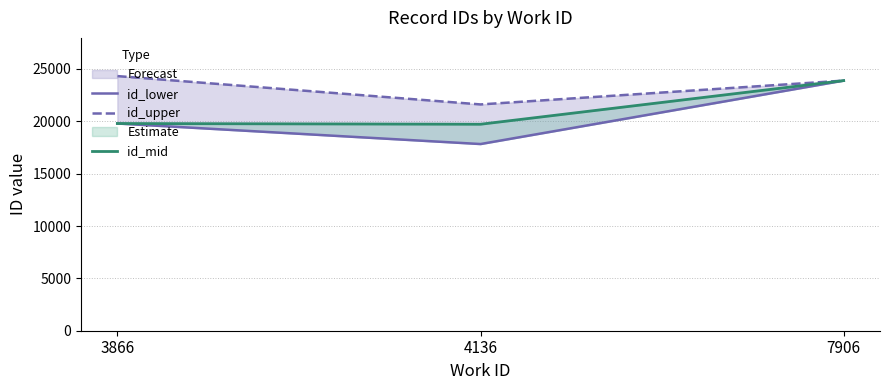

Is it true that id_upper equals 23890 at 7906?

True